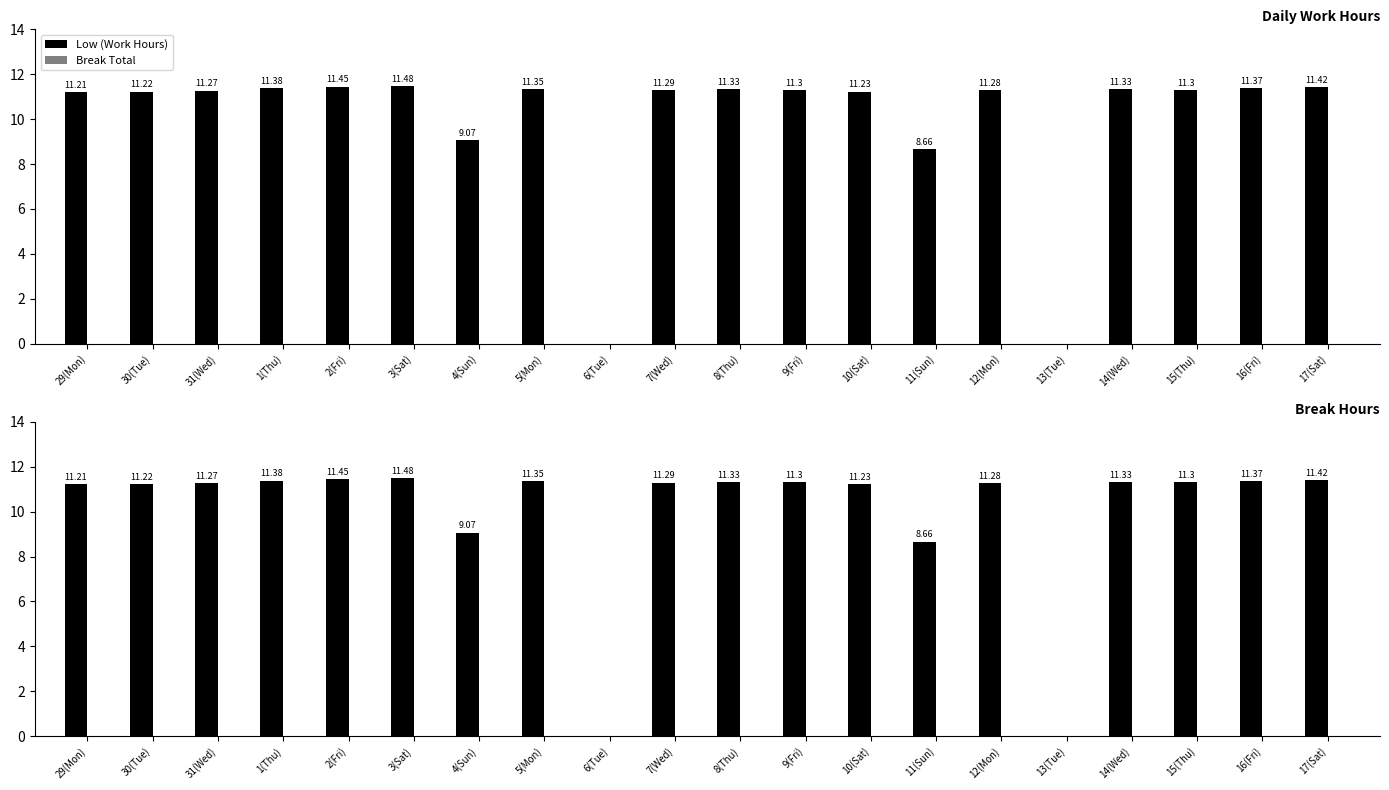

Does the chart contain any negative values?

No